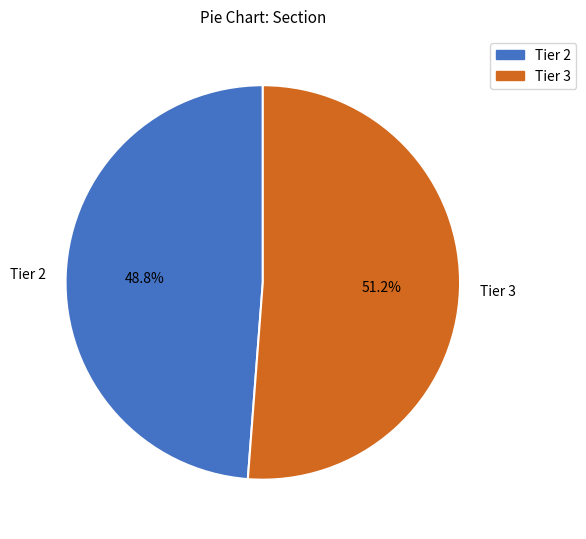

Combined, do Tier 2 and Tier 3 account for over 50%?

Yes